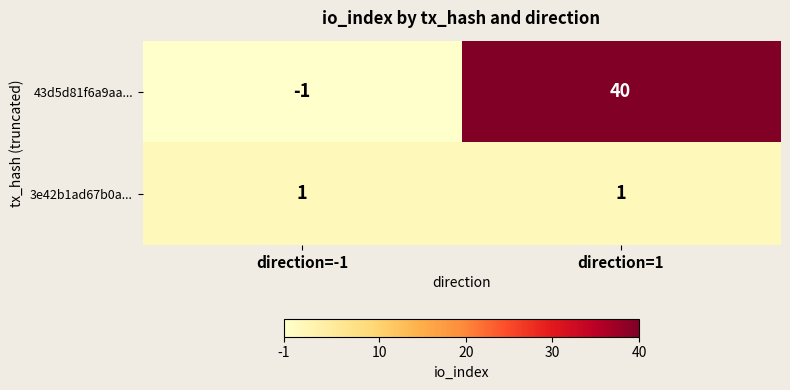

Reading left to right, transcribe all the data shown in this chart.

43d5d81f6a9aa...: direction=-1=-1	direction=1=40
3e42b1ad67b0a...: direction=-1=1	direction=1=1